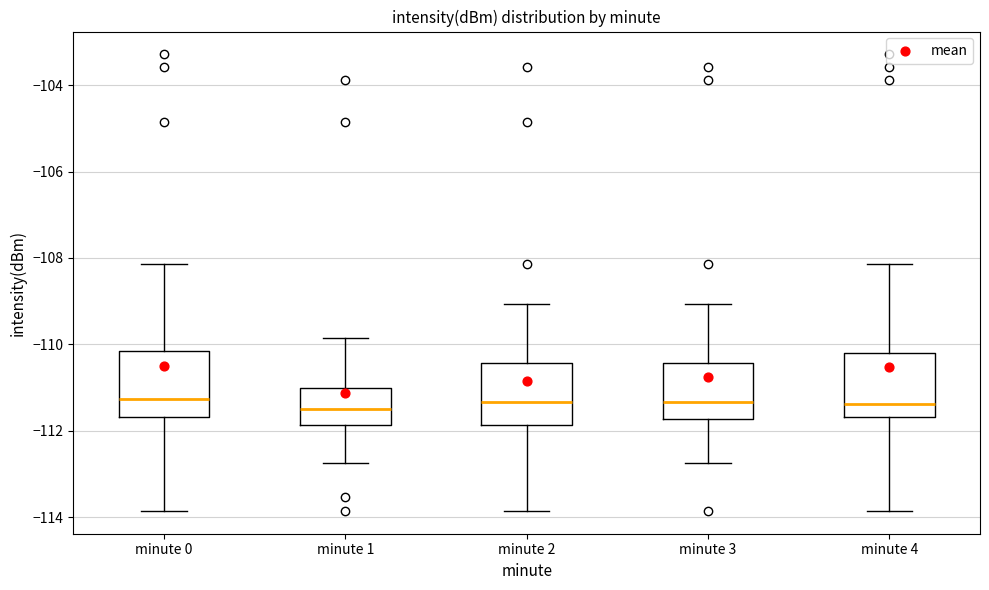

Reading left to right, read every box against the y-axis: the position of its median line, the range the box covers, and the ends of its whiskers. The values are not printed on the chart, so give them approximately, as read against the axis.

minute 0: median -111.2, box -111.6 to -110.2, whiskers -113.8 to -108.2
minute 1: median -111.6, box -111.8 to -111.0, whiskers -112.8 to -109.8
minute 2: median -111.4, box -111.8 to -110.4, whiskers -113.8 to -109.0
minute 3: median -111.4, box -111.8 to -110.4, whiskers -112.8 to -109.0
minute 4: median -111.4, box -111.6 to -110.2, whiskers -113.8 to -108.2